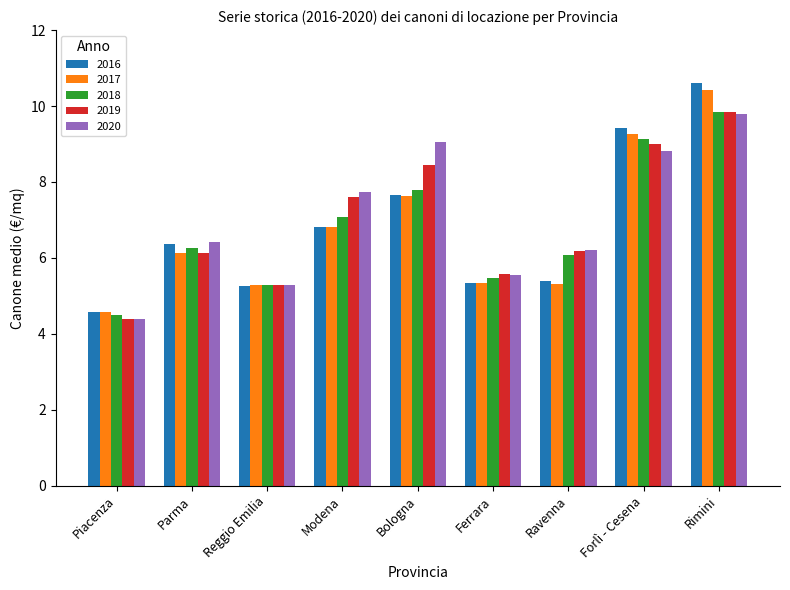

Is it true that 2017 equals 10.6 at Modena?

False